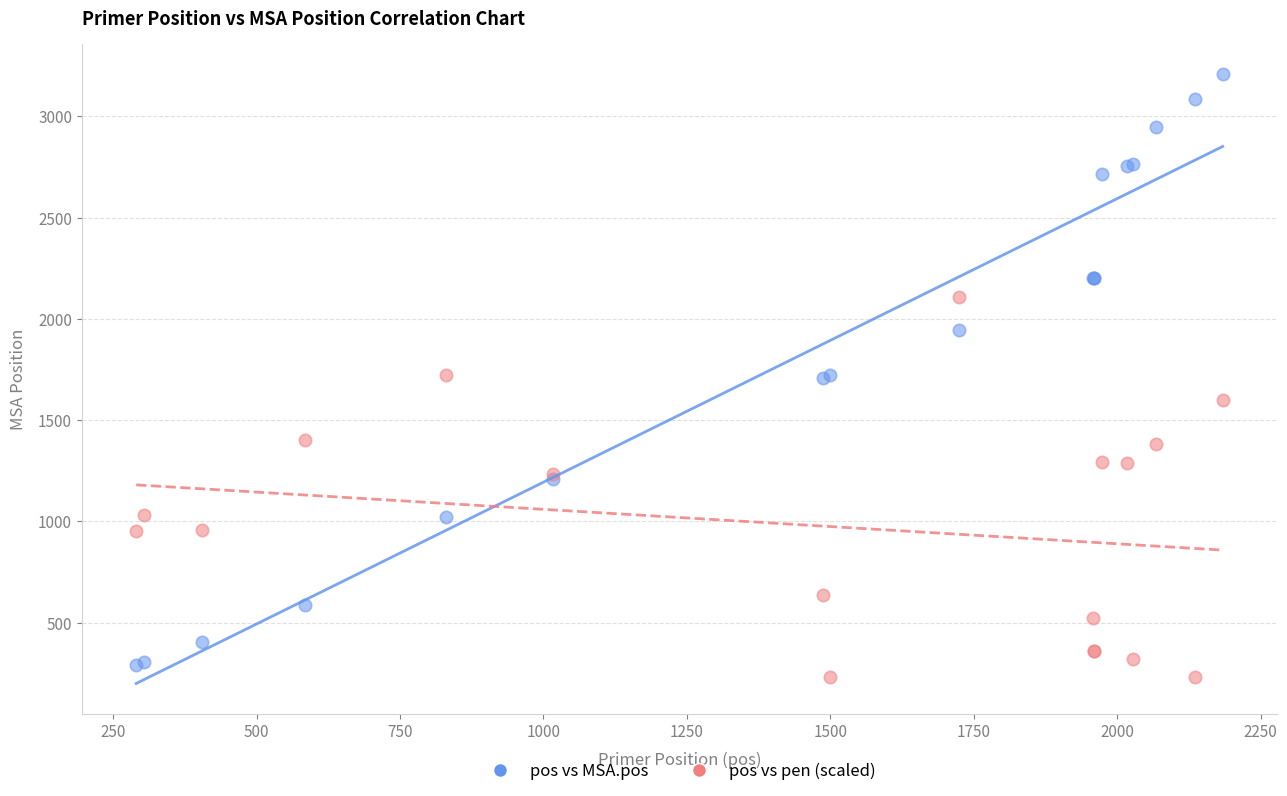

Which series has the largest Y range (max minus min)?

pos vs MSA.pos